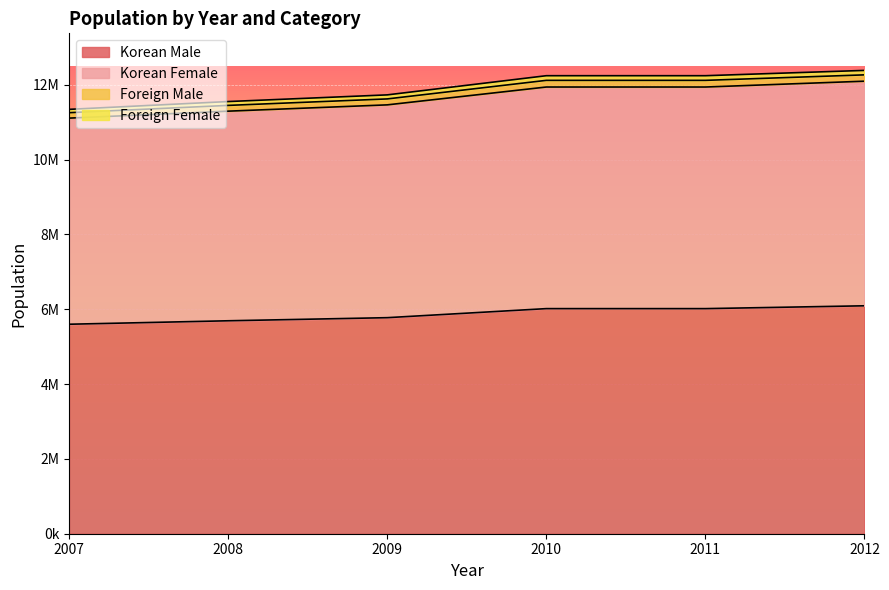

Between 2007 and 2012, which series saw the biggest shift?

Korean Female